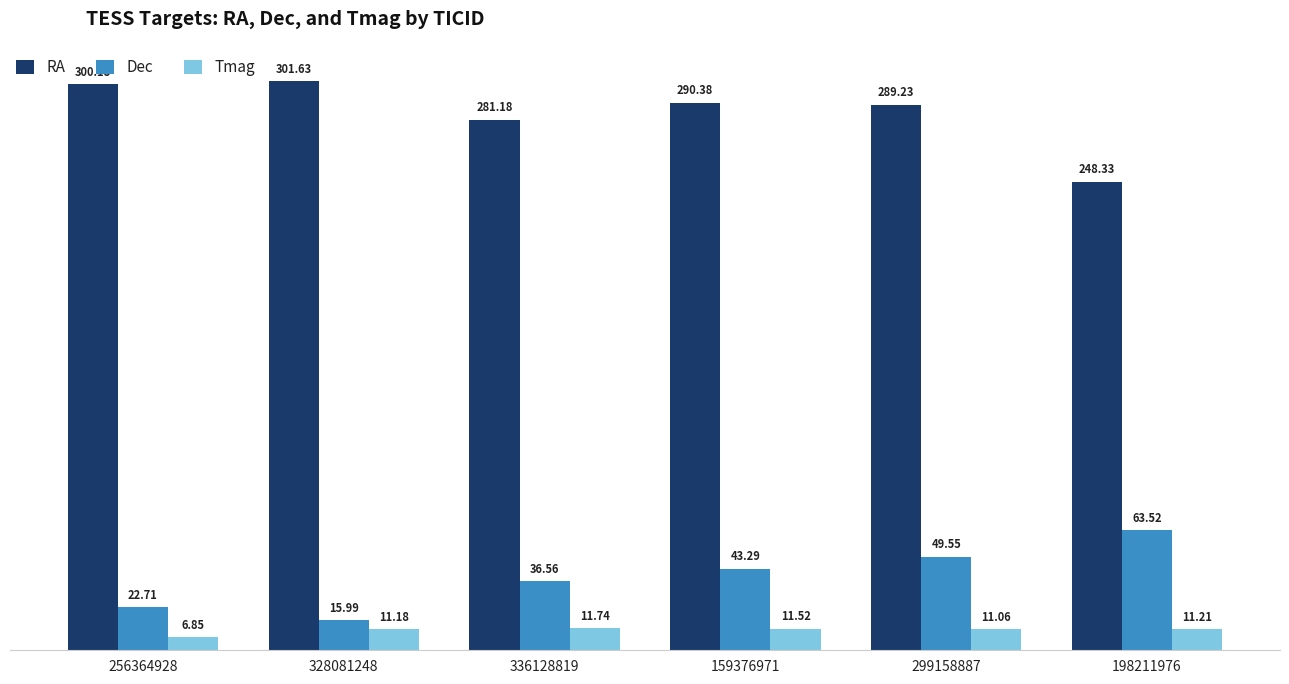

Is it true that Dec equals 6.0 at 328081248?

False